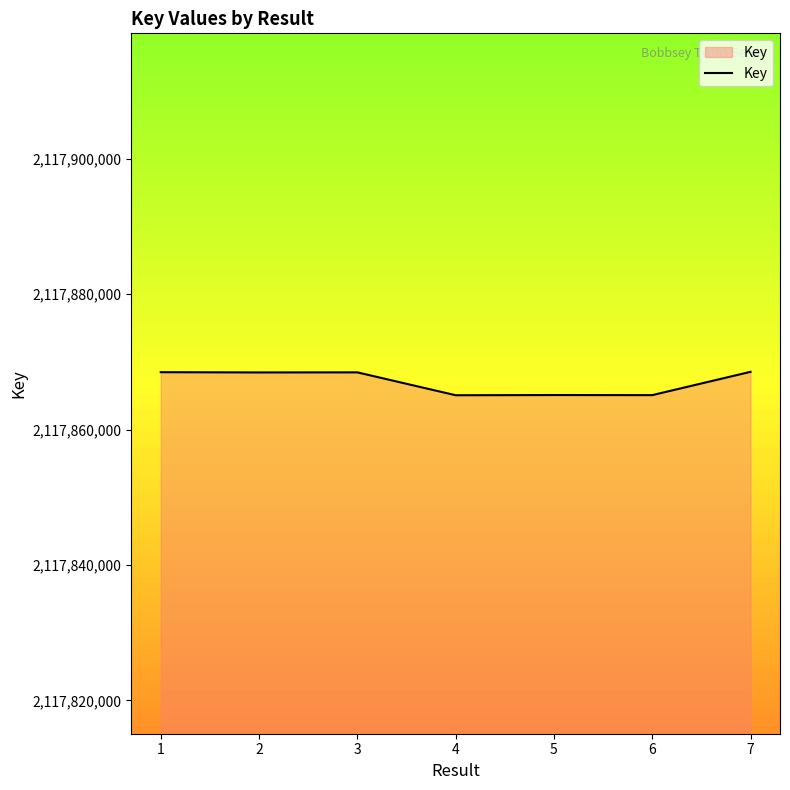

Count the number of categories in the chart.

7